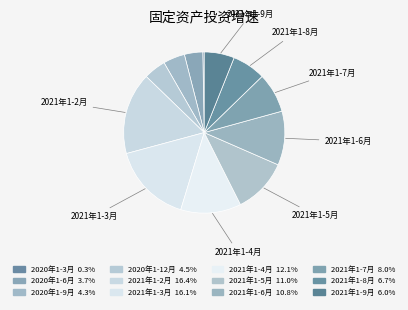

The 2020年1-6月 slice represents 4% of the pie. True or false?

True